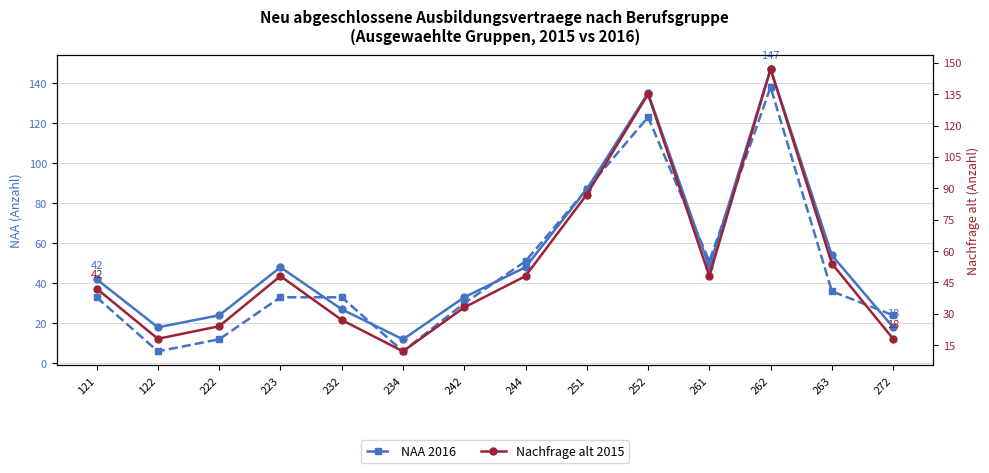

How many data points does each series have?

14